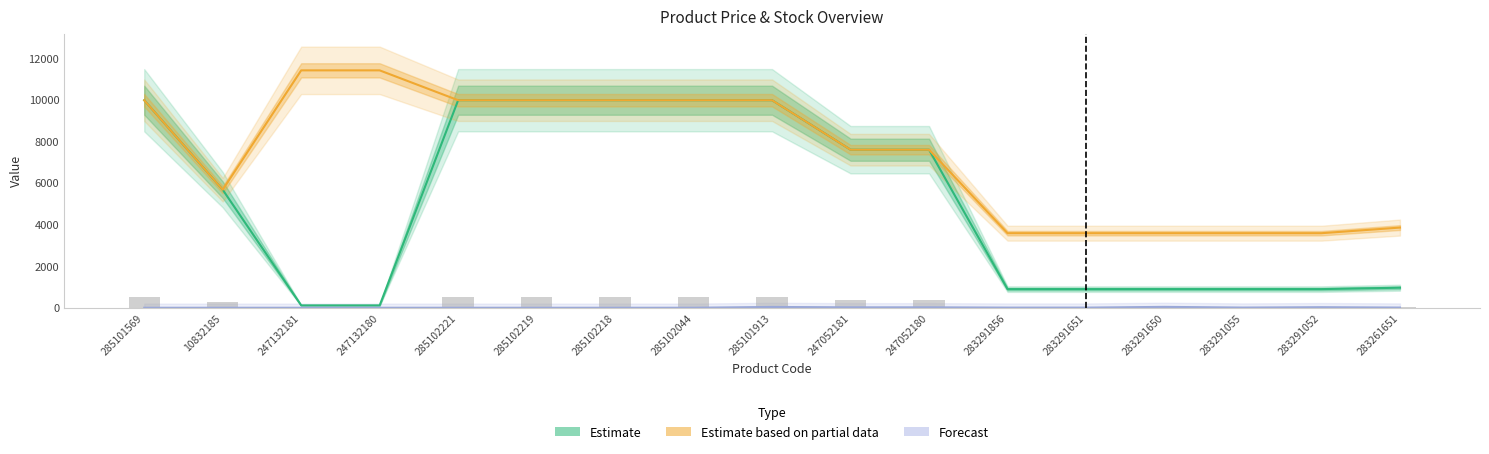

Reading right to left, list all the values displayed in this chart.

Estimate: 963.5	895.9	895.9	895.9	895.9	895.9	7596.5	7596.5	9975.0	9975.0	9975.0	9975.0	9975.0	114.1	114.1	5673.8	9975.0
Estimate based on partial data: 3854.0	3583.6	3583.6	3583.6	3583.6	3583.6	7596.5	7596.5	9975.0	9975.0	9975.0	9975.0	9975.0	11410.0	11410.0	5673.8	9975.0
Forecast: 9.0	27.0	9.0	43.0	7.0	7.0	21.0	20.0	39.0	1.0	0.0	0.0	0.0	0.0	0.0	0.0	0.0